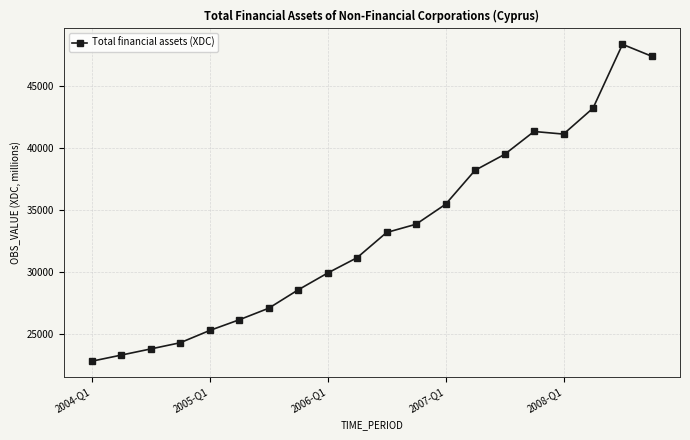

True or false: the data has more than 0 interior local peaks.

True